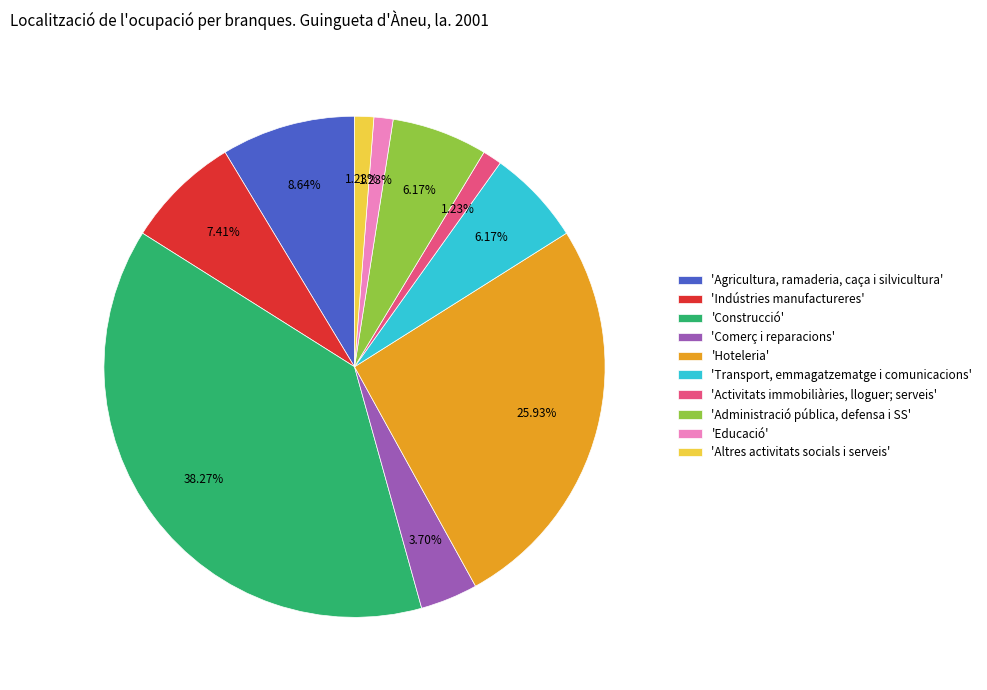

Between 'Hoteleria' and 'Indústries manufactureres', which is larger?

'Hoteleria'